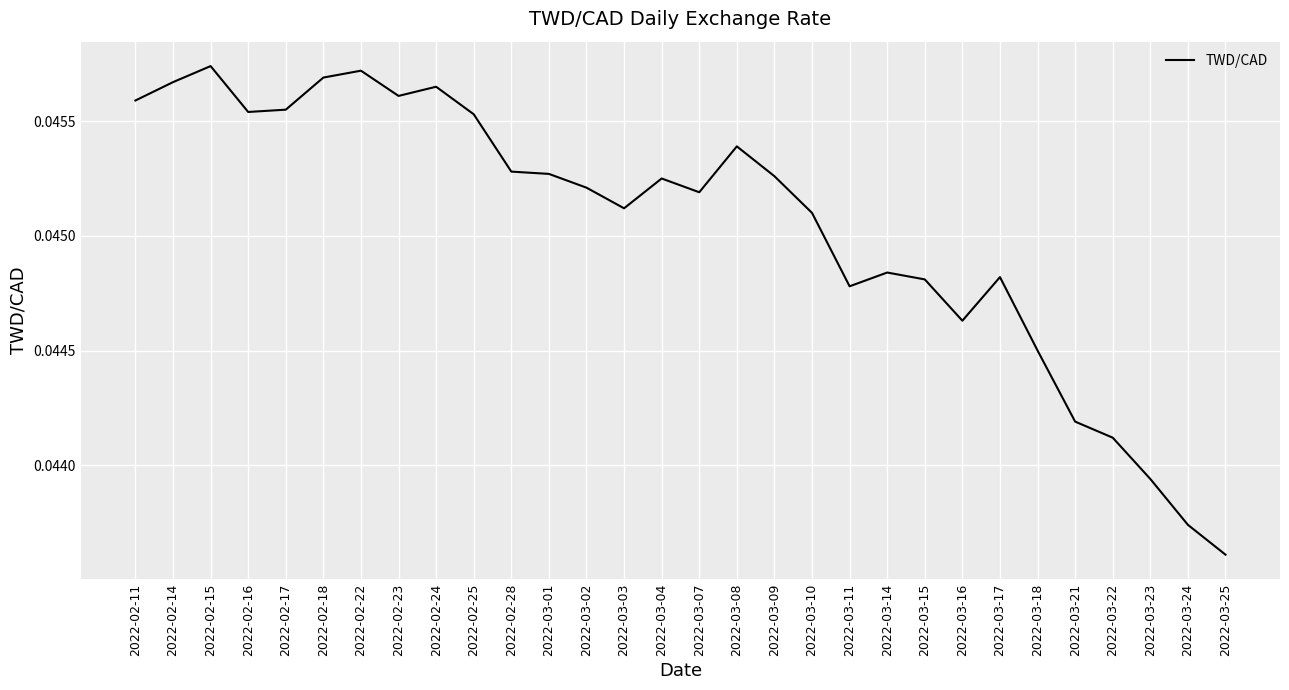

Which category has the lowest value across all series?

2022-03-25